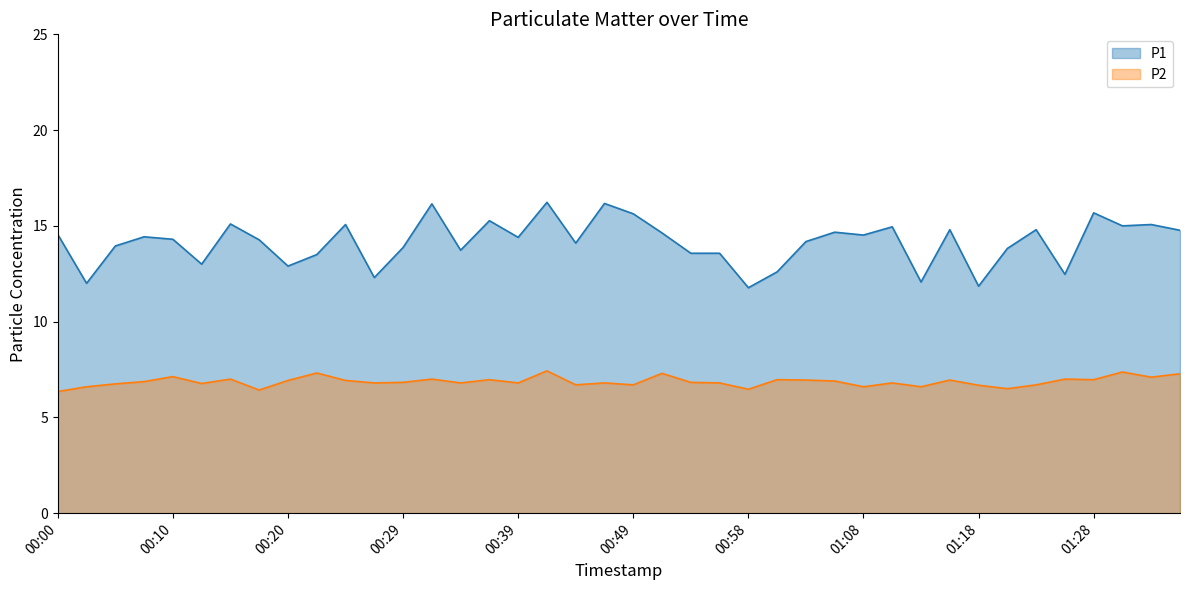

Rank the series by their maximum value, from lowest to highest.

P2, P1